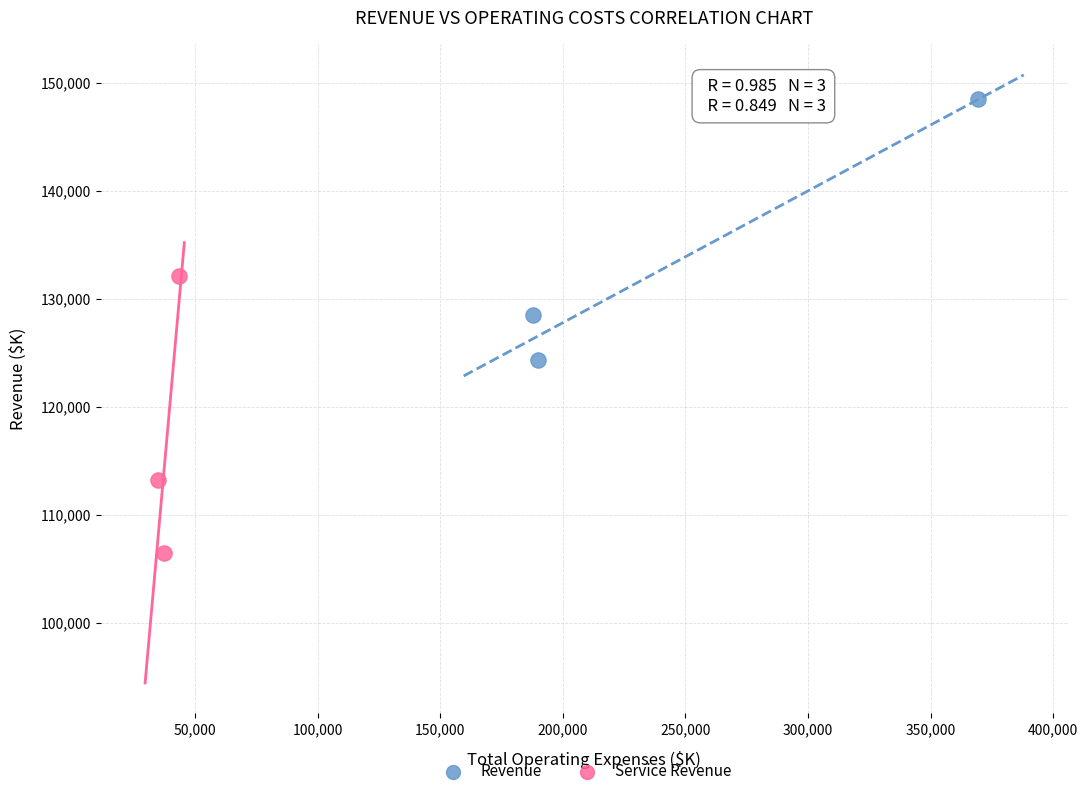

Which series contains the lowest Y value?

Service Revenue